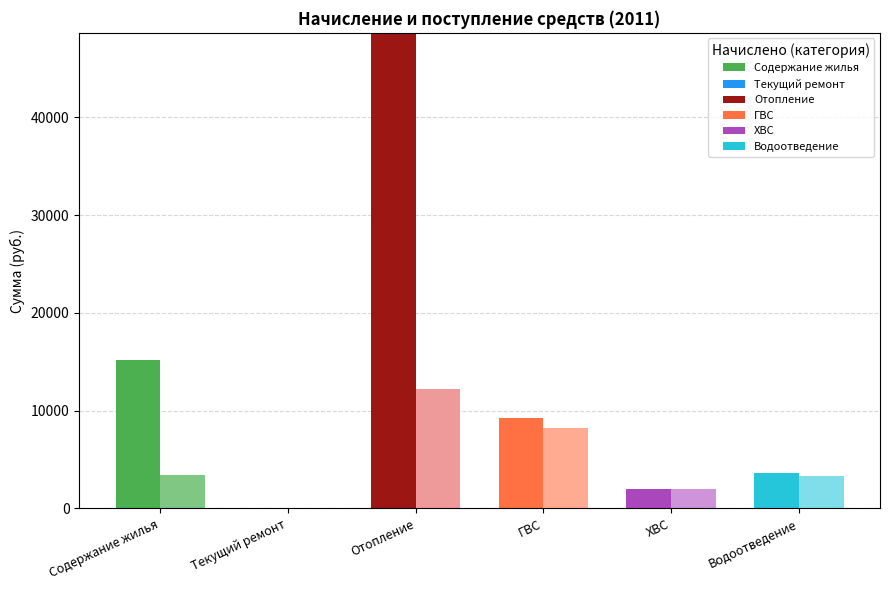

Between Текущий ремонт and ХВС, which series saw the biggest shift?

Начислено